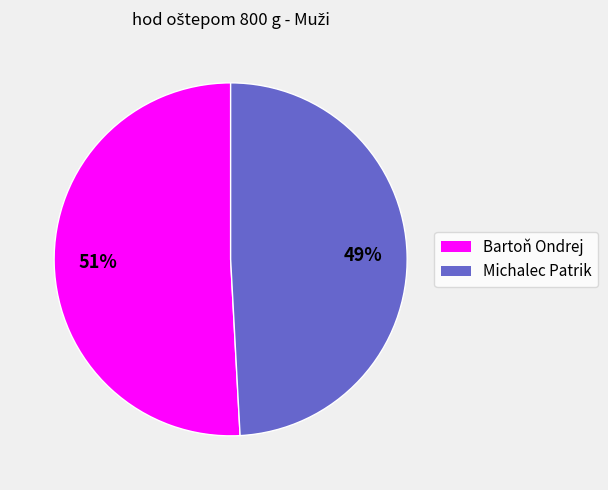

To the nearest percent, what percentage of the pie is Bartoň Ondrej?

51%